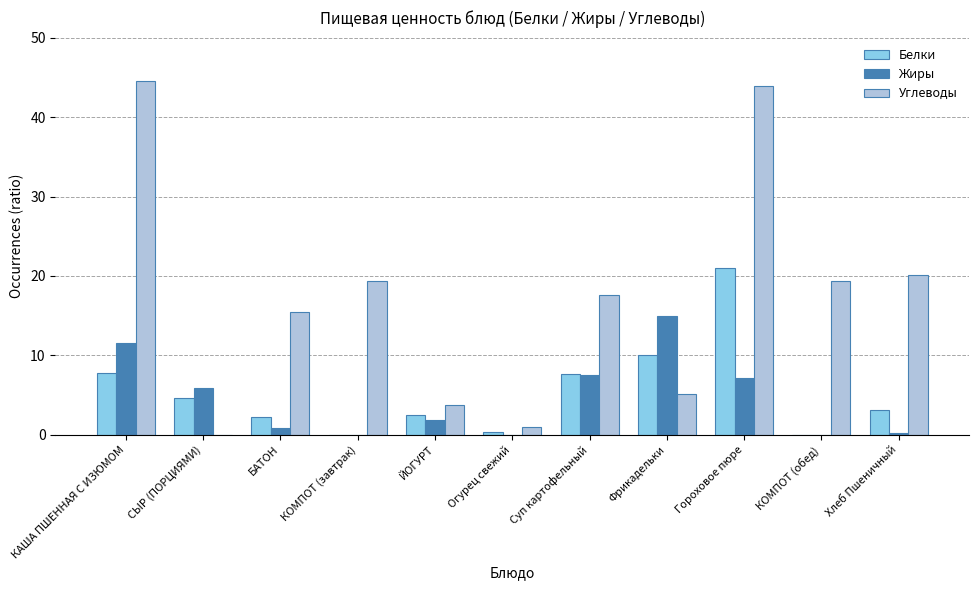

The Жиры series shows 0.0 at КОМПОТ (завтрак). True or false?

True